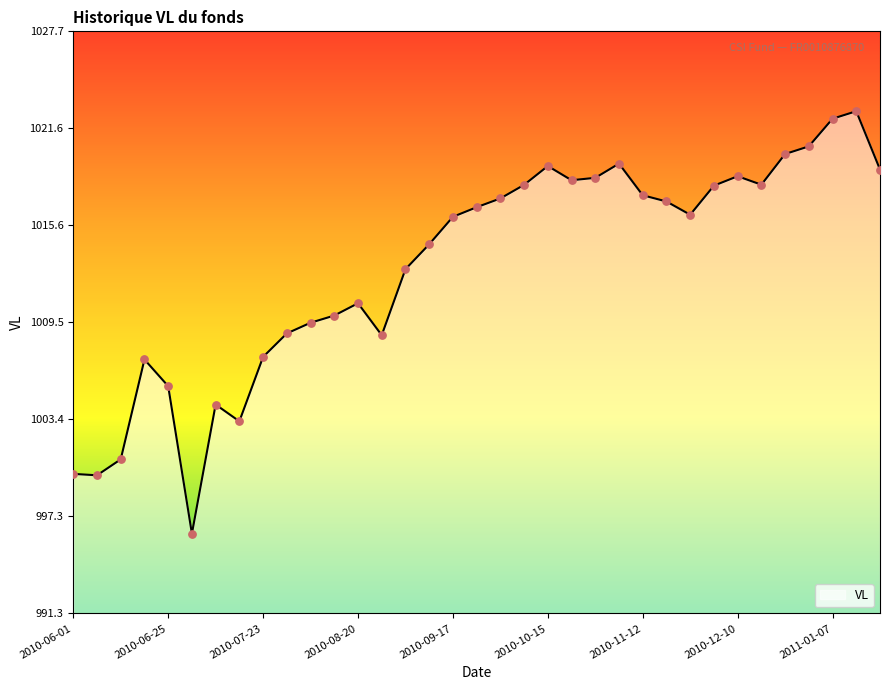

What is the minimum value shown in the chart?

996.3